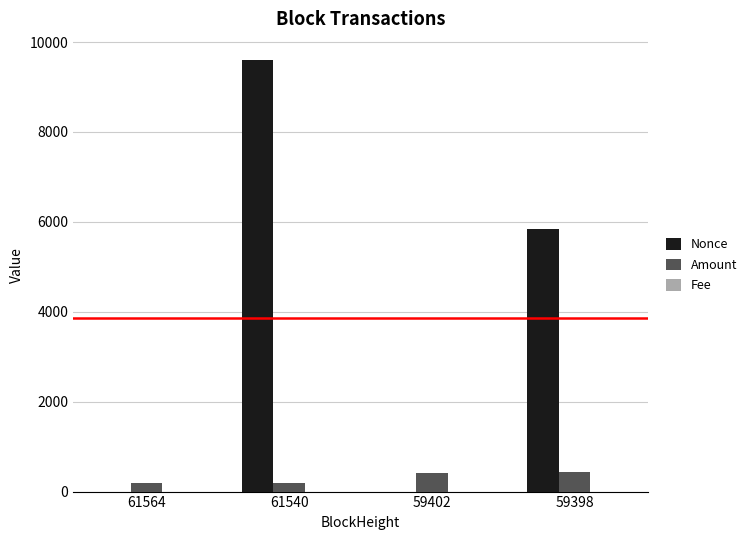

Between 61540 and 59398, which series saw the biggest shift?

Nonce